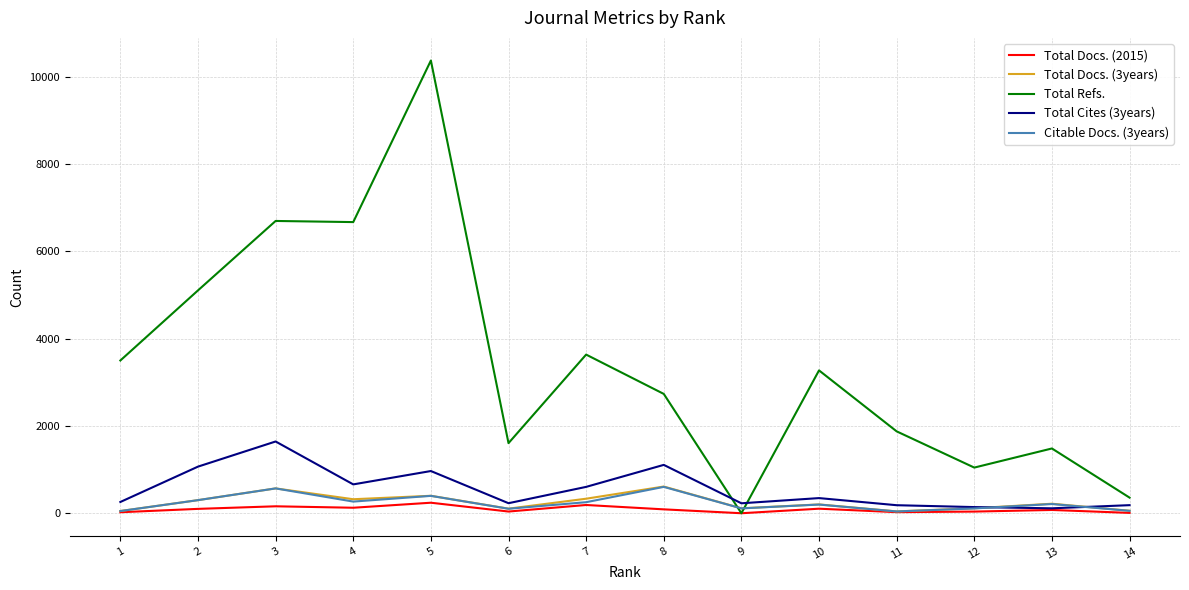

What is the spread (max minus min) of values at 14?

350